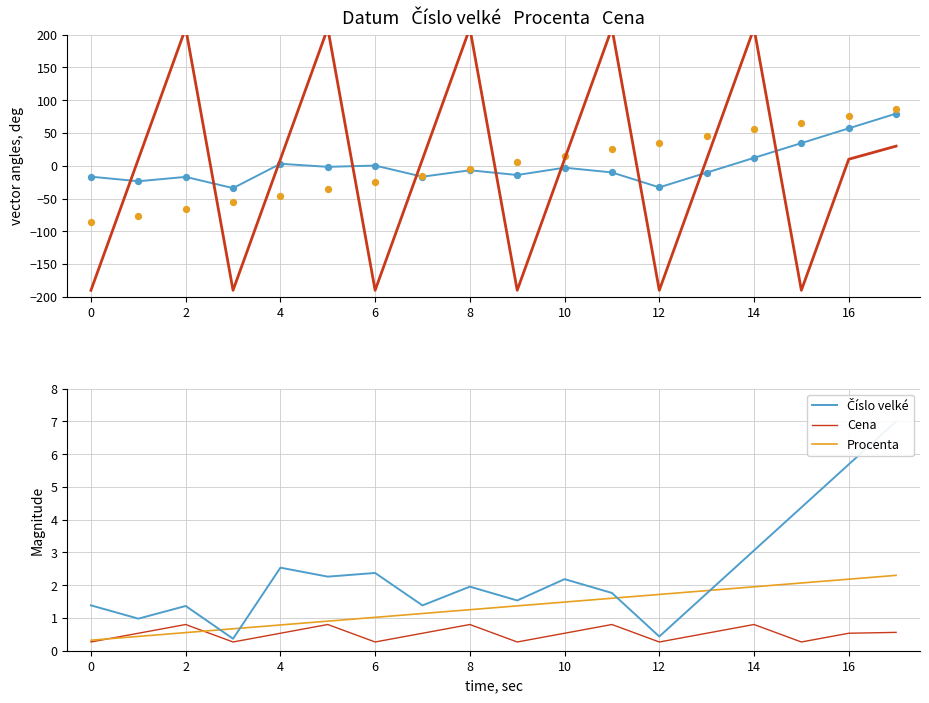

At which category is the sum across all series the highest?

17